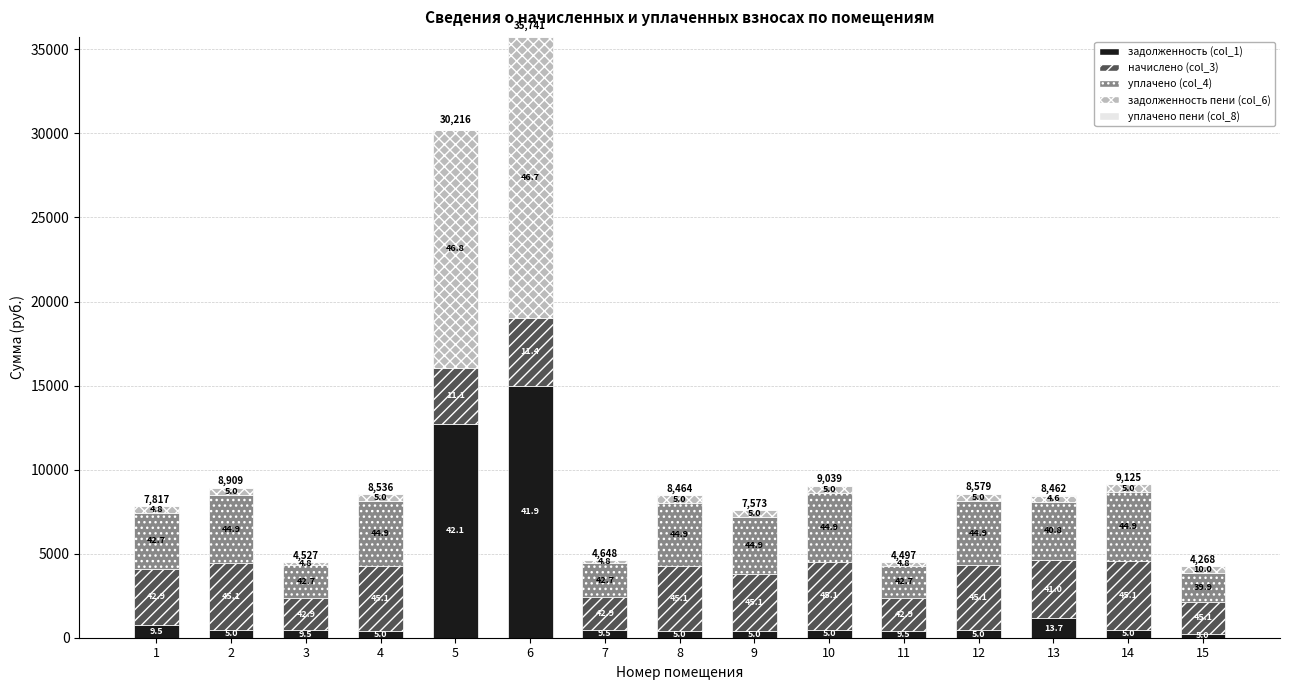

Does the chart contain stacked bars?

Yes